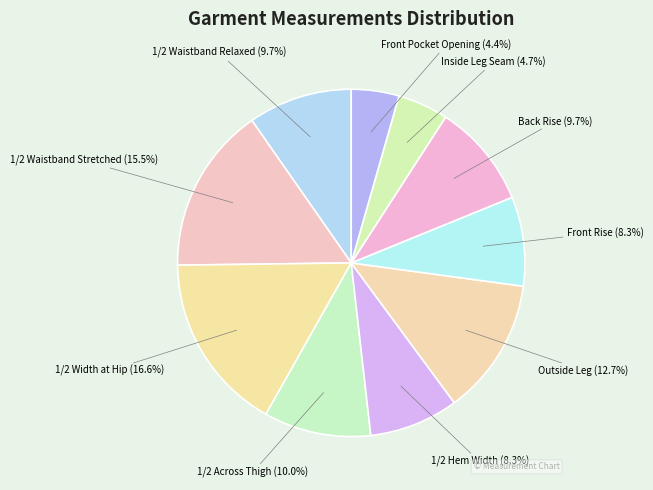

Is the sum of 1/2 Across Thigh (10.0%) and Inside Leg Seam (4.7%) greater than half?

No